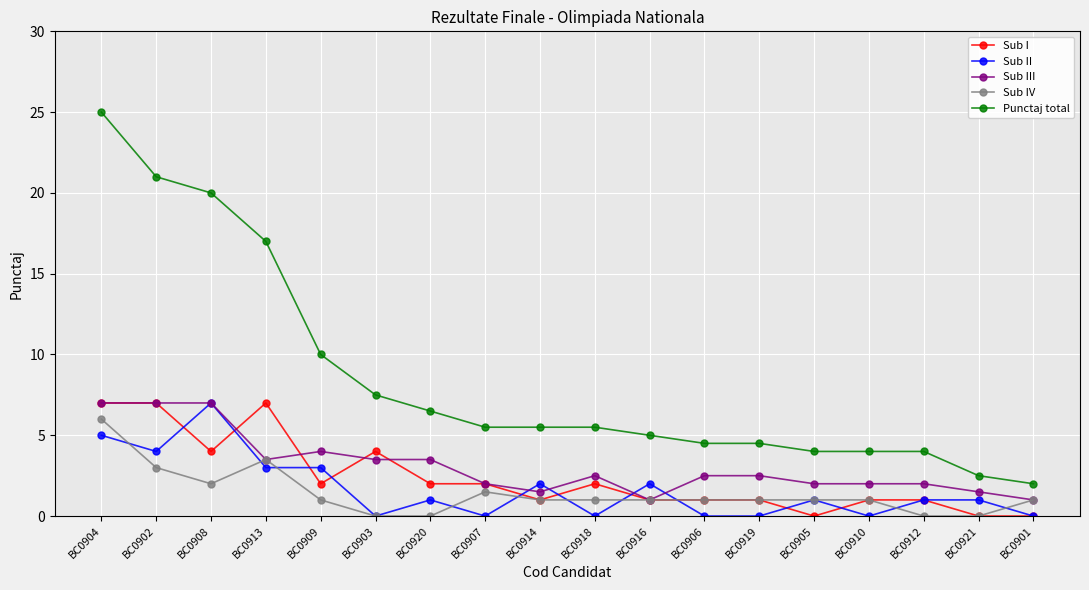

Reading left to right, what are all the values shown in this chart?

Sub I: BC0904=7.0	BC0902=7.0	BC0908=4.0	BC0913=7.0	BC0909=2.0	BC0903=4.0	BC0920=2.0	BC0907=2.0	BC0914=1.0	BC0918=2.0	BC0916=1.0	BC0906=1.0	BC0919=1.0	BC0905=0.0	BC0910=1.0	BC0912=1.0	BC0921=0.0	BC0901=0.0
Sub II: BC0904=5.0	BC0902=4.0	BC0908=7.0	BC0913=3.0	BC0909=3.0	BC0903=0.0	BC0920=1.0	BC0907=0.0	BC0914=2.0	BC0918=0.0	BC0916=2.0	BC0906=0.0	BC0919=0.0	BC0905=1.0	BC0910=0.0	BC0912=1.0	BC0921=1.0	BC0901=0.0
Sub III: BC0904=7.0	BC0902=7.0	BC0908=7.0	BC0913=3.5	BC0909=4.0	BC0903=3.5	BC0920=3.5	BC0907=2.0	BC0914=1.5	BC0918=2.5	BC0916=1.0	BC0906=2.5	BC0919=2.5	BC0905=2.0	BC0910=2.0	BC0912=2.0	BC0921=1.5	BC0901=1.0
Sub IV: BC0904=6.0	BC0902=3.0	BC0908=2.0	BC0913=3.5	BC0909=1.0	BC0903=0.0	BC0920=0.0	BC0907=1.5	BC0914=1.0	BC0918=1.0	BC0916=1.0	BC0906=1.0	BC0919=1.0	BC0905=1.0	BC0910=1.0	BC0912=0.0	BC0921=0.0	BC0901=1.0
Punctaj total: BC0904=25.0	BC0902=21.0	BC0908=20.0	BC0913=17.0	BC0909=10.0	BC0903=7.5	BC0920=6.5	BC0907=5.5	BC0914=5.5	BC0918=5.5	BC0916=5.0	BC0906=4.5	BC0919=4.5	BC0905=4.0	BC0910=4.0	BC0912=4.0	BC0921=2.5	BC0901=2.0